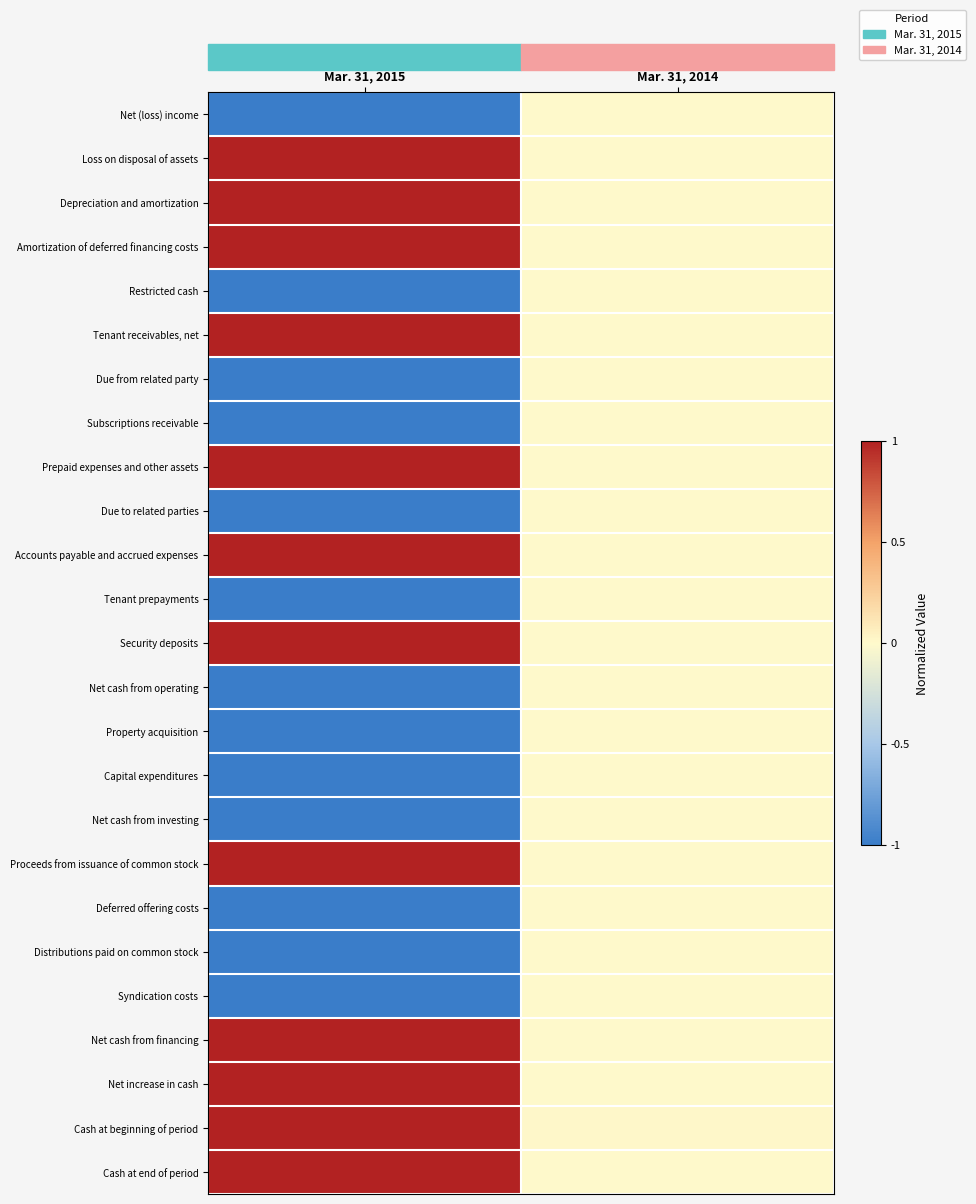

Which series has the largest total across all categories?

Cash at beginning of period